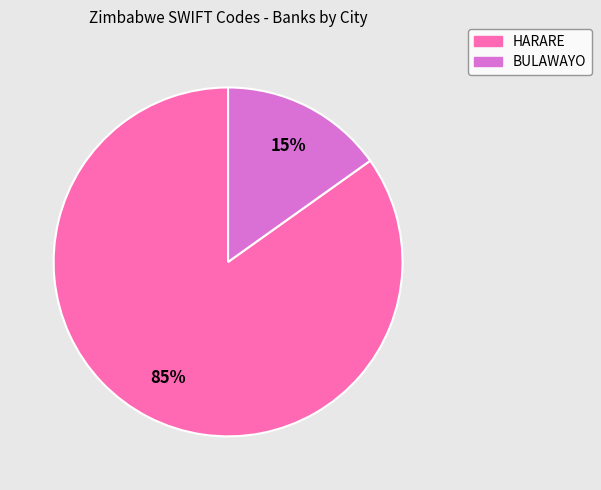

What percentage is the HARARE slice, to the nearest percent?

85%